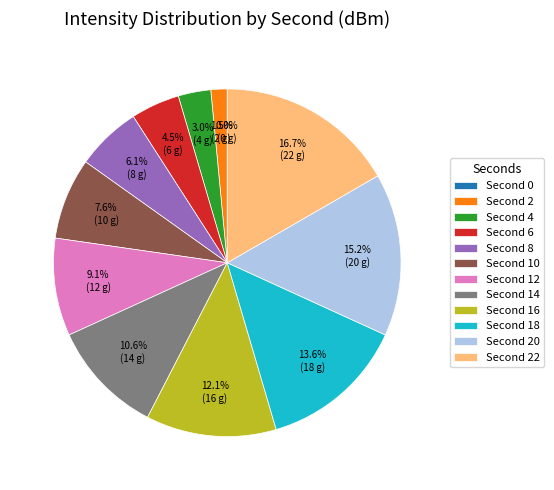

Between 16 and 0, which is larger?

16